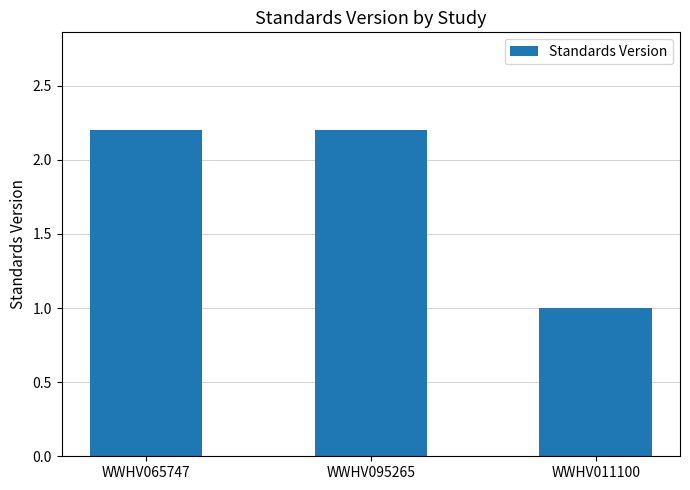

What is the sum of the values at WWHV011100 and WWHV095265?

3.2